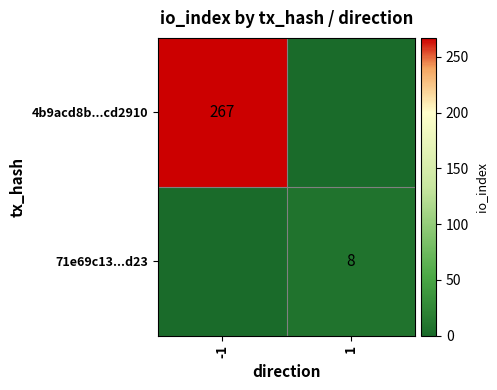

Is the value of 4b9acd8b...cd2910 at -1 greater than the value of 71e69c13...d23 at 1?

Yes